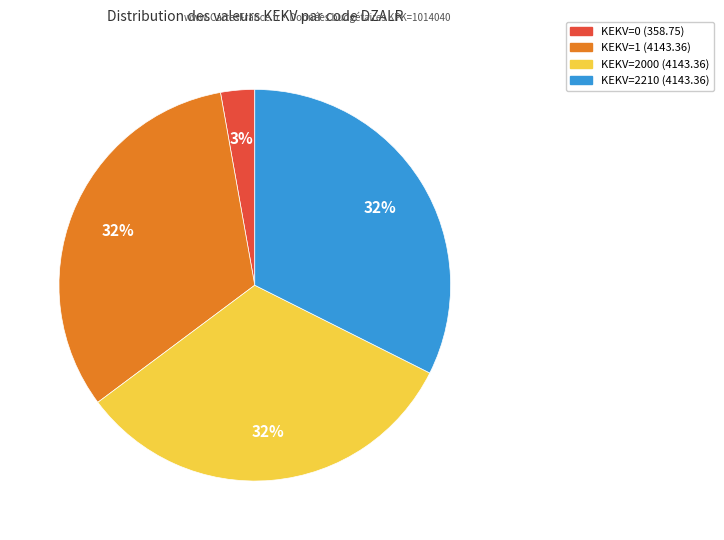

To the nearest percent, what is the average slice percentage?

25%